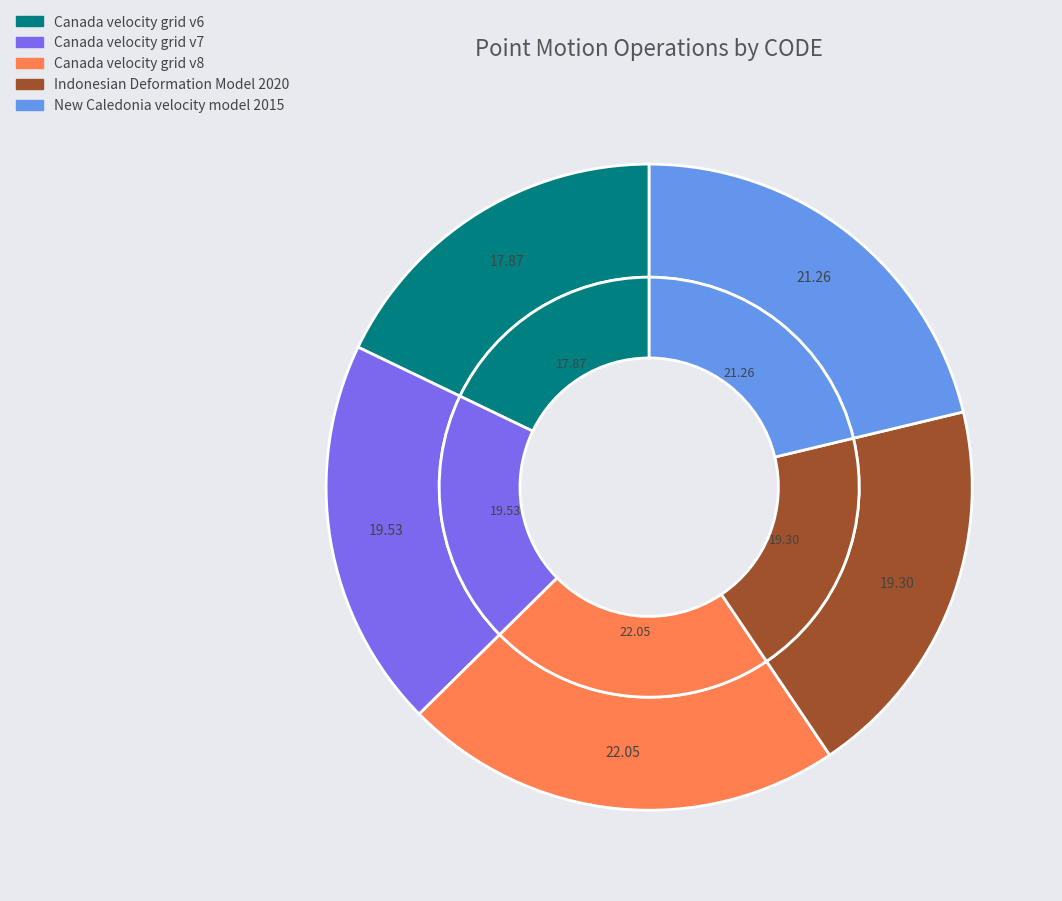

To the nearest percent, what portion does New Caledonia velocity model 2015 represent?

21%